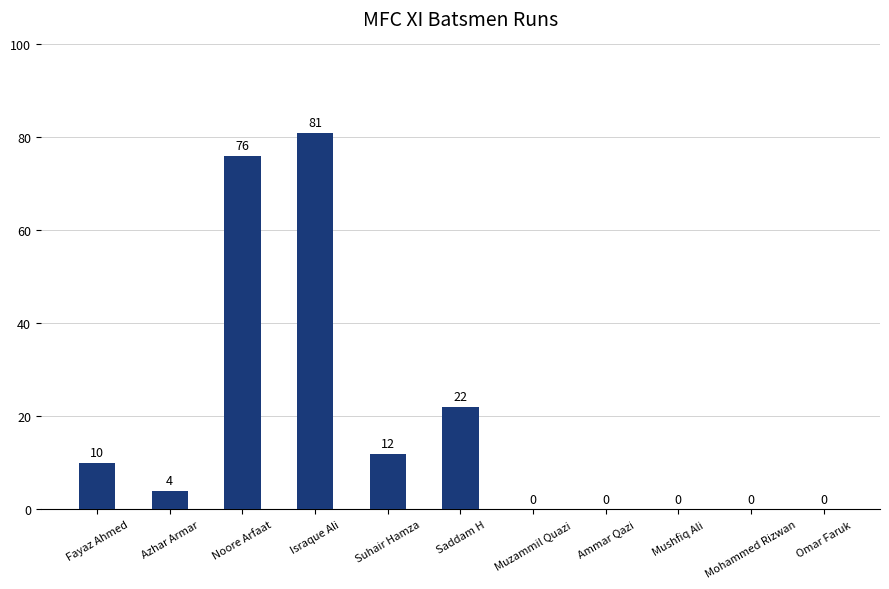

Is it true that the value at Suhair Hamza is 18?

False